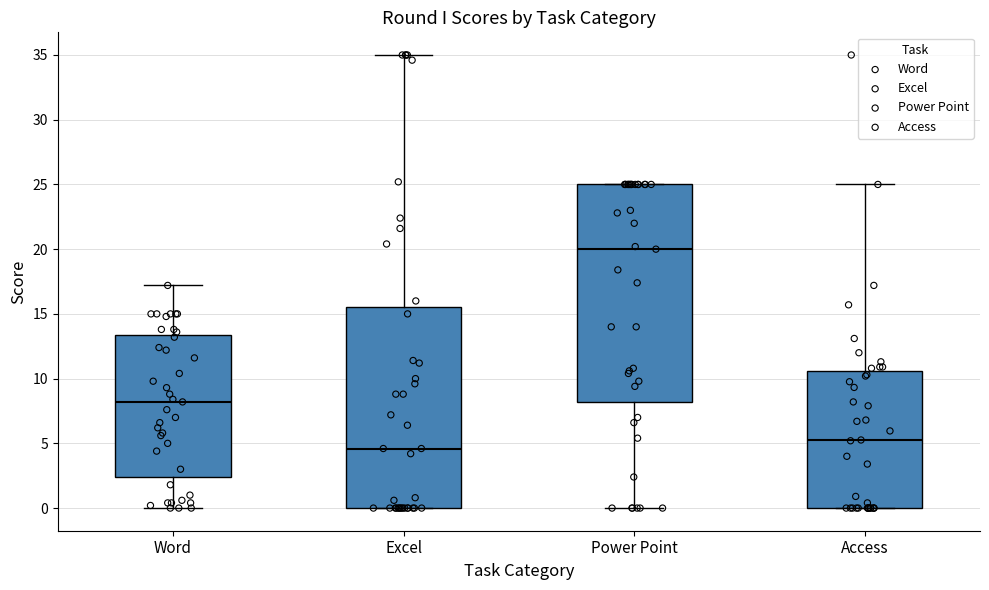

Which box's median line is the highest?

Power Point